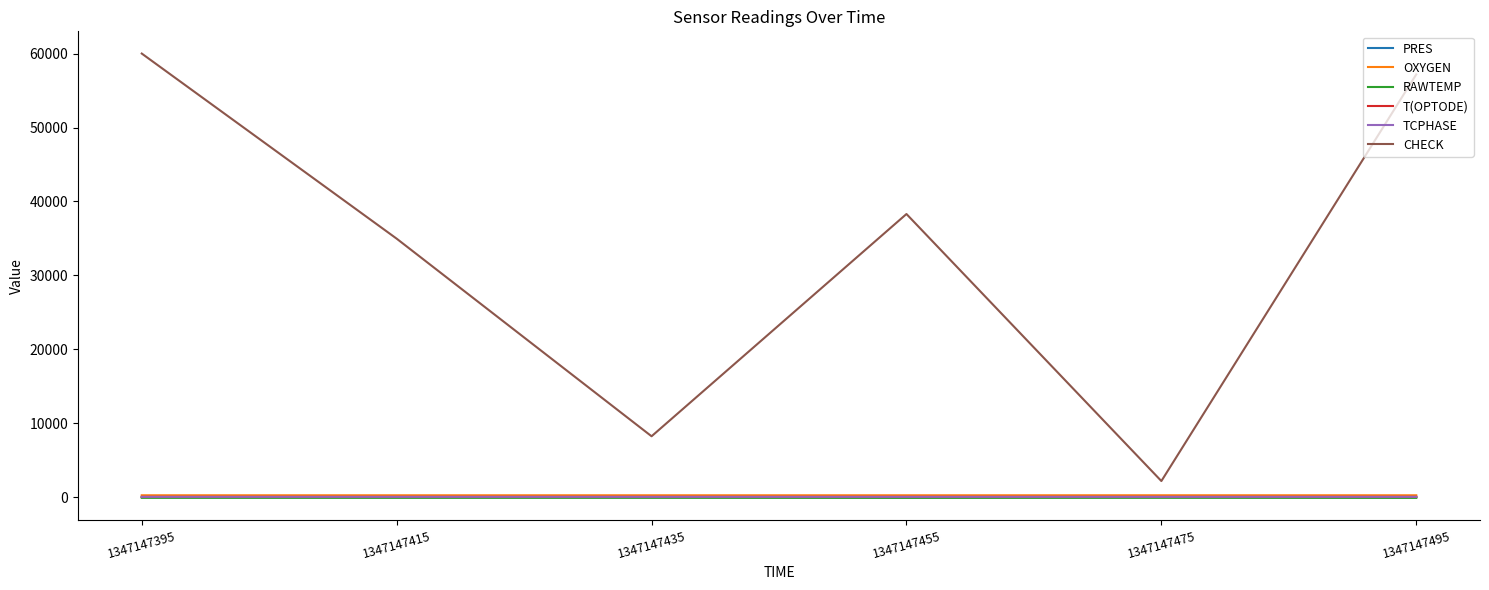

What is the spread (max minus min) of values at 1347147495?

57304.9